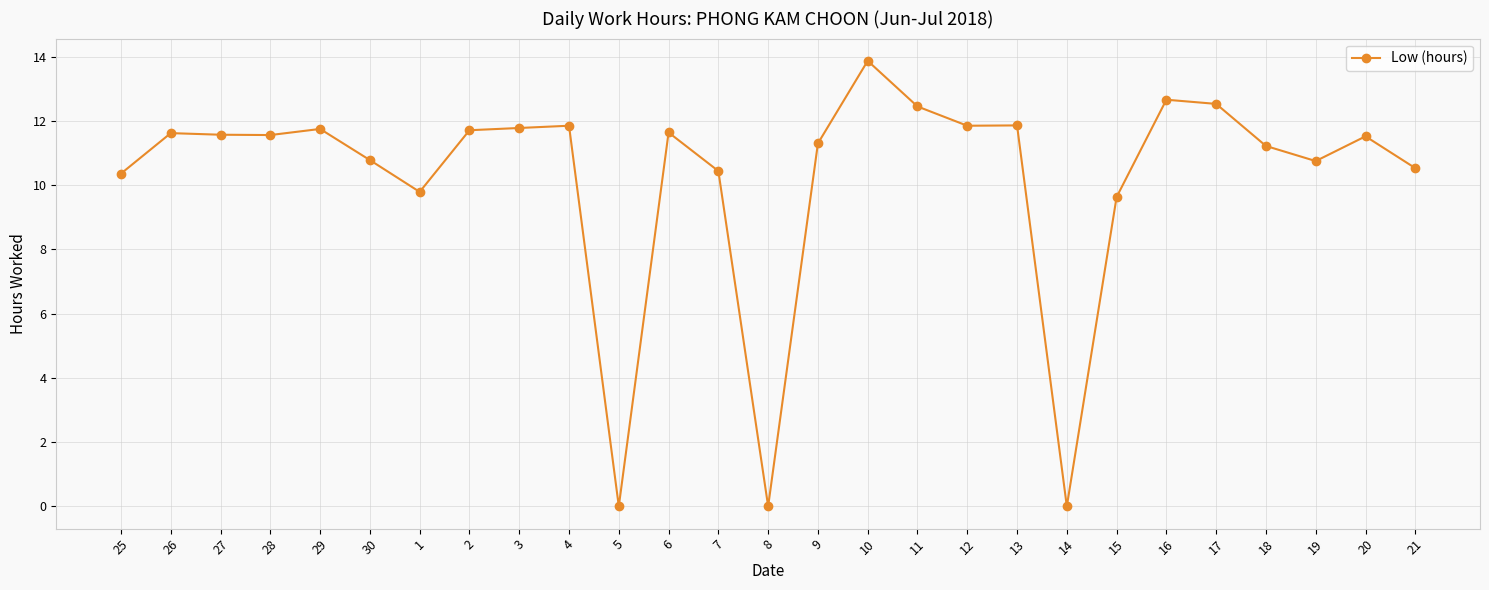

At which label does the data first exceed 11?

26